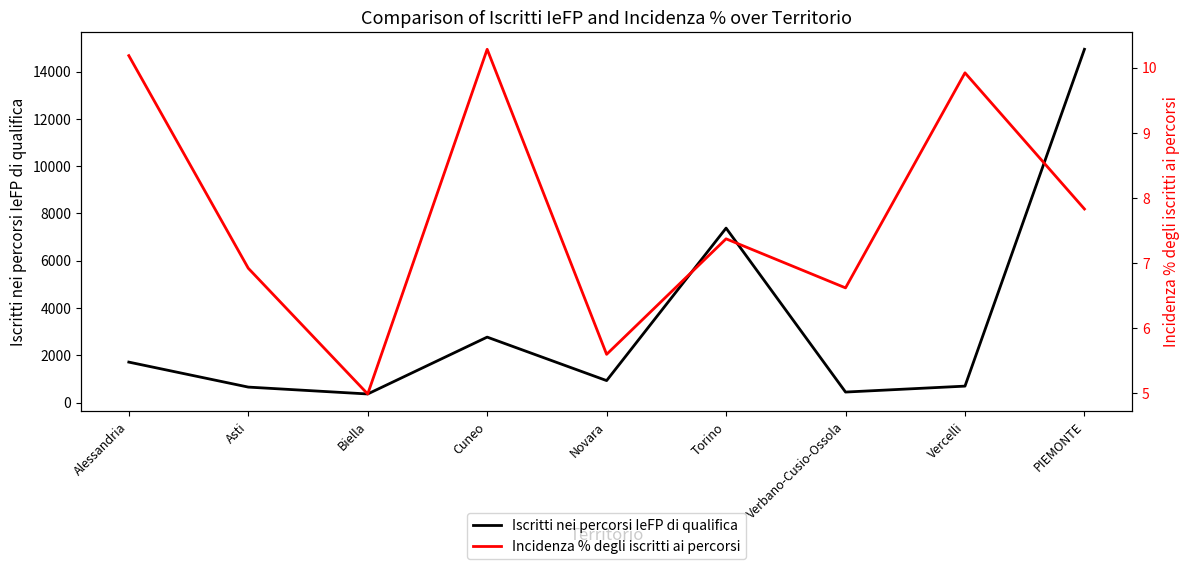

Reading left to right, list all the values displayed in this chart.

Iscritti nei percorsi IeFP di qualifica: Alessandria=1711.0	Asti=654.0	Biella=363.0	Cuneo=2768.0	Novara=929.0	Torino=7378.0	Verbano-Cusio-Ossola=444.0	Vercelli=695.0	PIEMONTE=14942.0
Incidenza % degli iscritti ai percorsi: Alessandria=10.2	Asti=6.9	Biella=5.0	Cuneo=10.3	Novara=5.6	Torino=7.4	Verbano-Cusio-Ossola=6.6	Vercelli=9.9	PIEMONTE=7.8